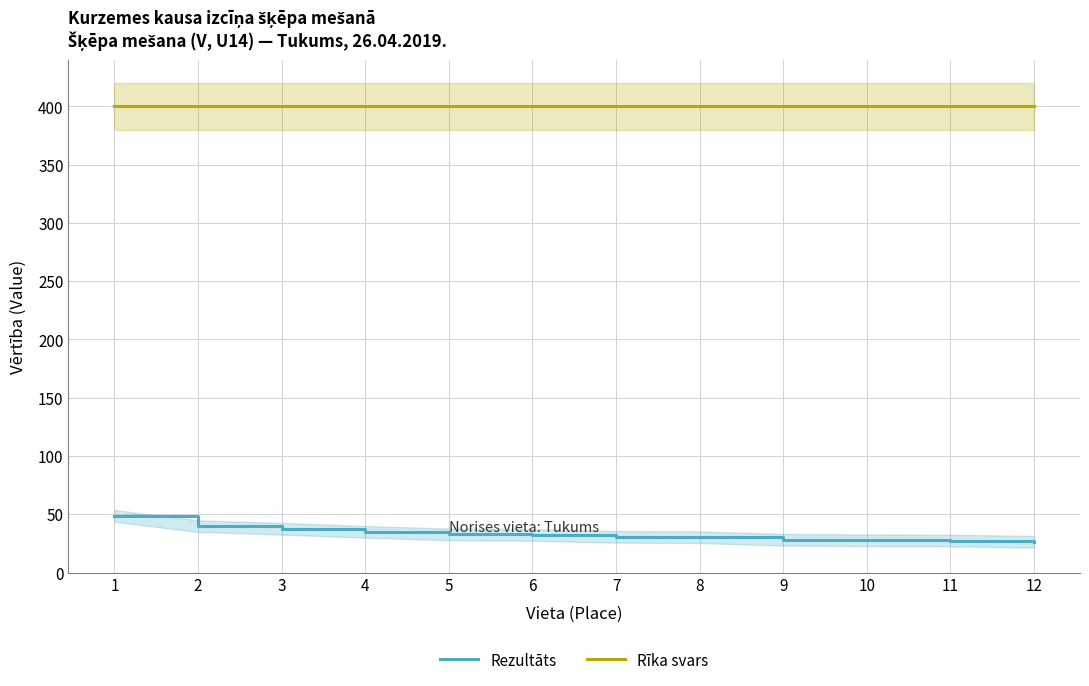

Between 12 and 6, which is larger?

6